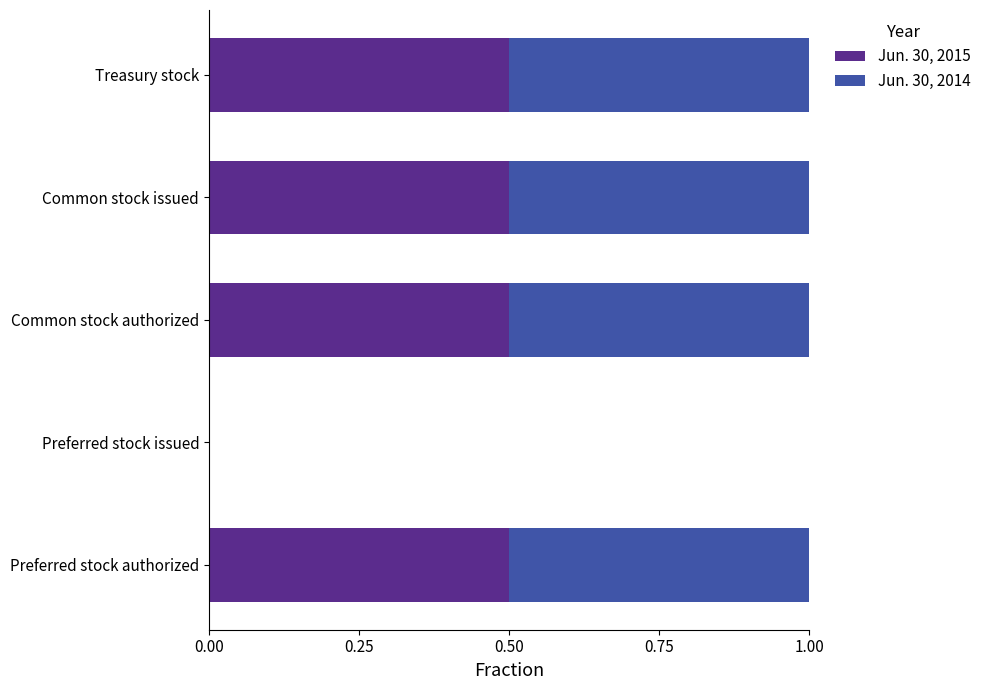

True or false: Jun. 30, 2015 has a value of 0.5 at Preferred stock authorized.

True